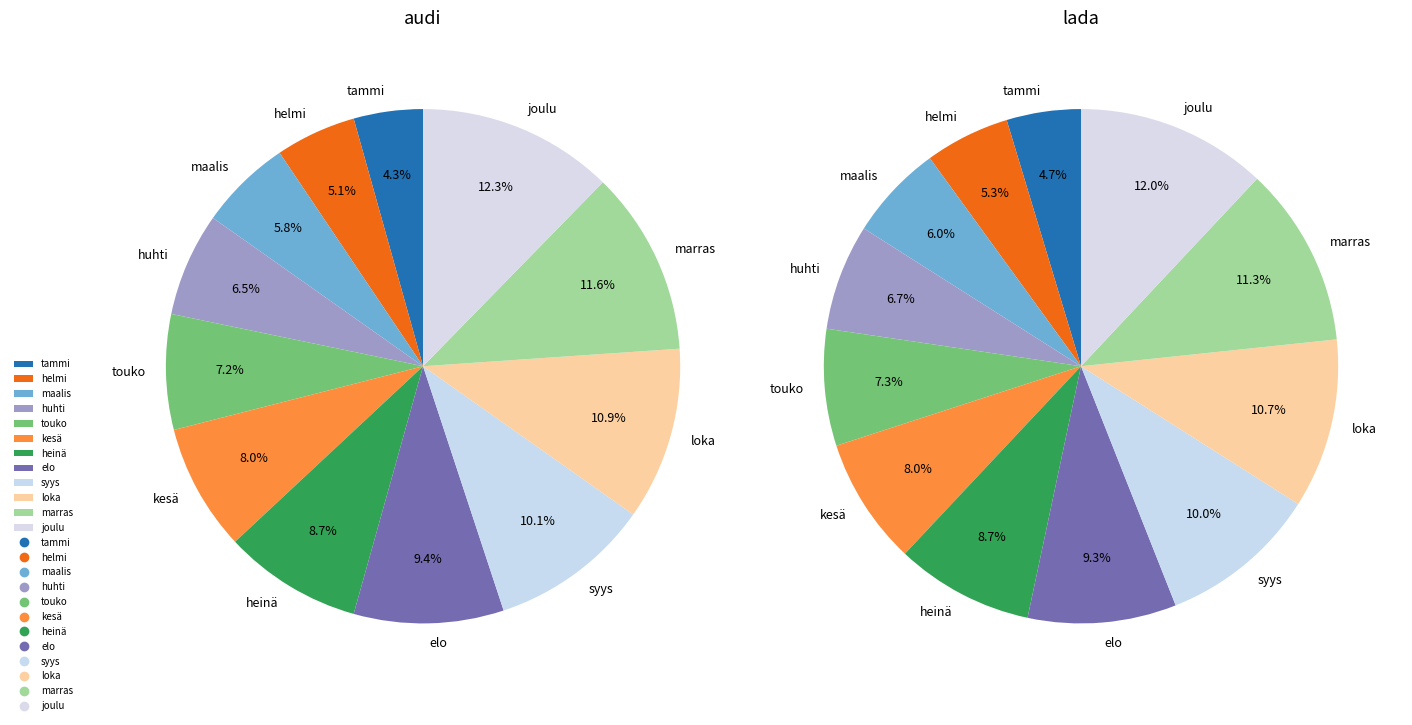

Combined, what portion of the pie is heinä and elo?

18.1%